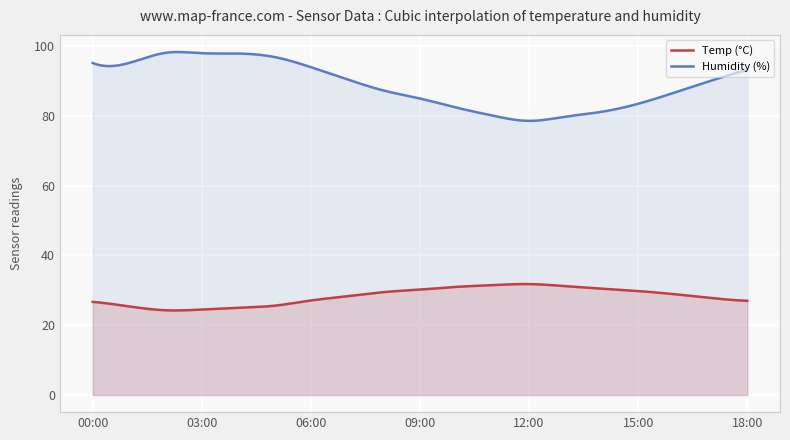

Reading left to right, transcribe all the data shown in this chart.

Temp: 26.7	25.4	24.3	24.5	25.0	25.6	27.1	28.3	29.5	30.2	31.0	31.5	31.8	31.2	30.5	29.8	28.9	27.8	27.0
Humidity: 95.2	95.2	98.1	98.0	97.9	96.9	94.0	90.5	87.3	85.0	82.4	80.1	78.6	79.8	81.2	83.5	86.7	90.1	93.2